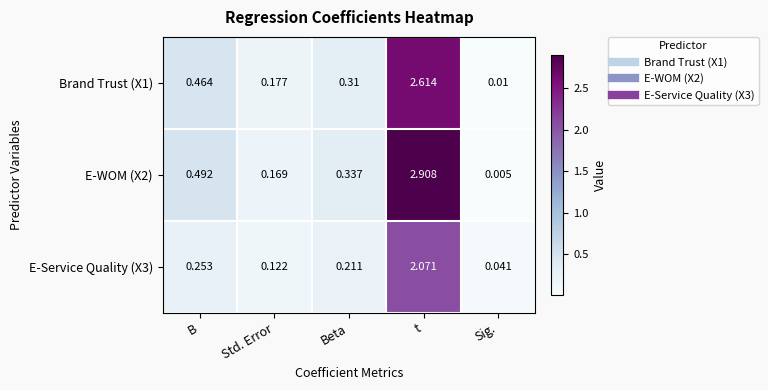

Is the value of Brand Trust (X1) at Beta greater than the value of E-WOM (X2) at Sig.?

Yes